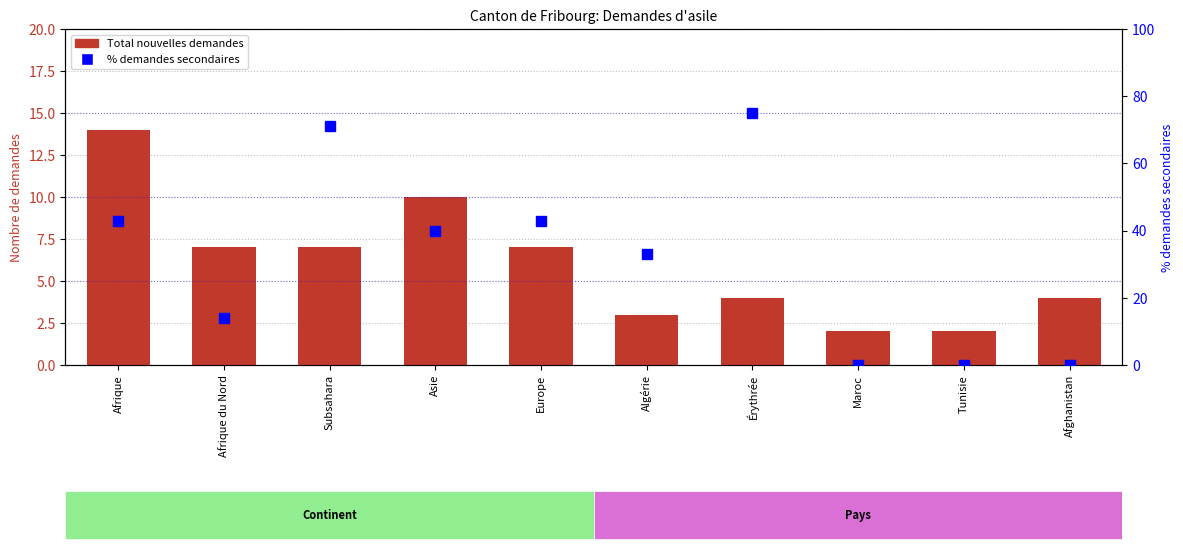

Reading left to right, list all the values displayed in this chart.

Total nouvelles demandes: 14	7	7	10	7	3	4	2	2	4
% demandes secondaires: 43	14	71	40	43	33	75	0	0	0